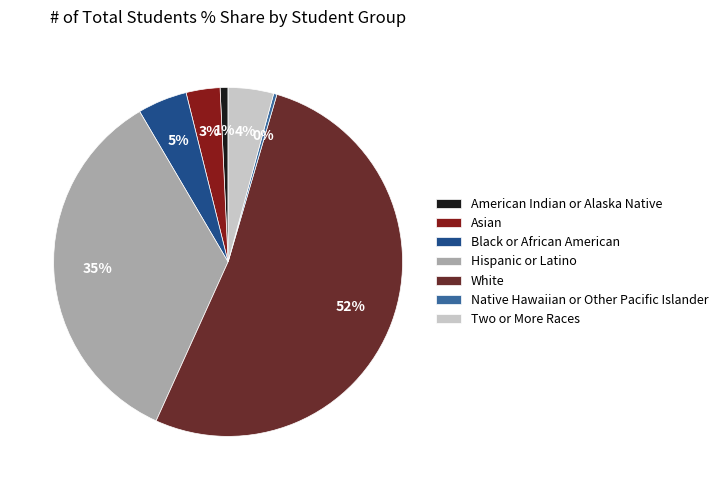

Between Native Hawaiian or Other Pacific Islander and Black or African American, which is larger?

Black or African American